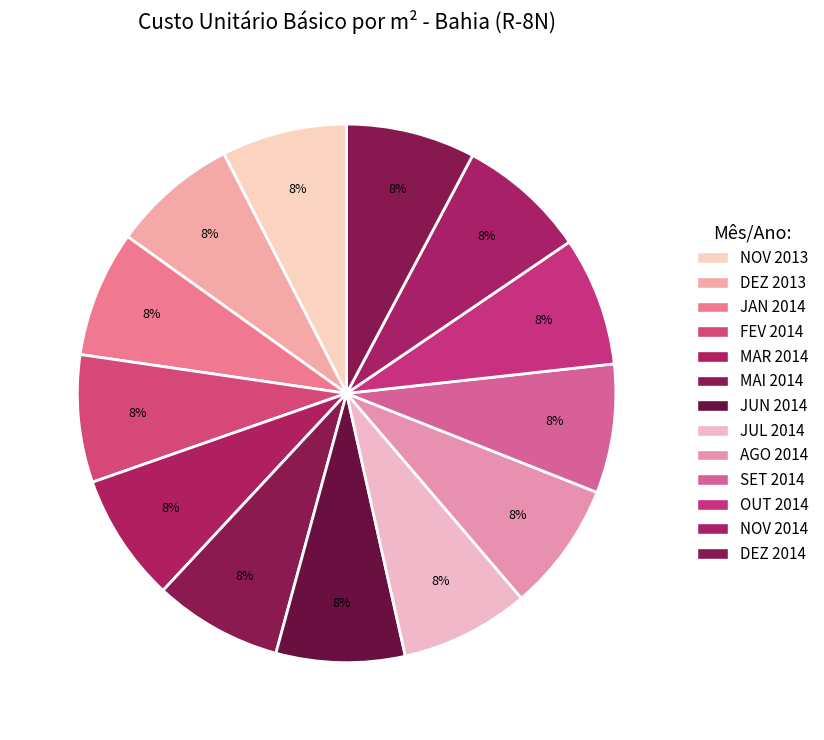

Rank the categories by value from lowest to highest.

NOV 2013, JAN 2014, DEZ 2013, FEV 2014, MAI 2014, MAR 2014, JUN 2014, JUL 2014, SET 2014, NOV 2014, OUT 2014, DEZ 2014, AGO 2014